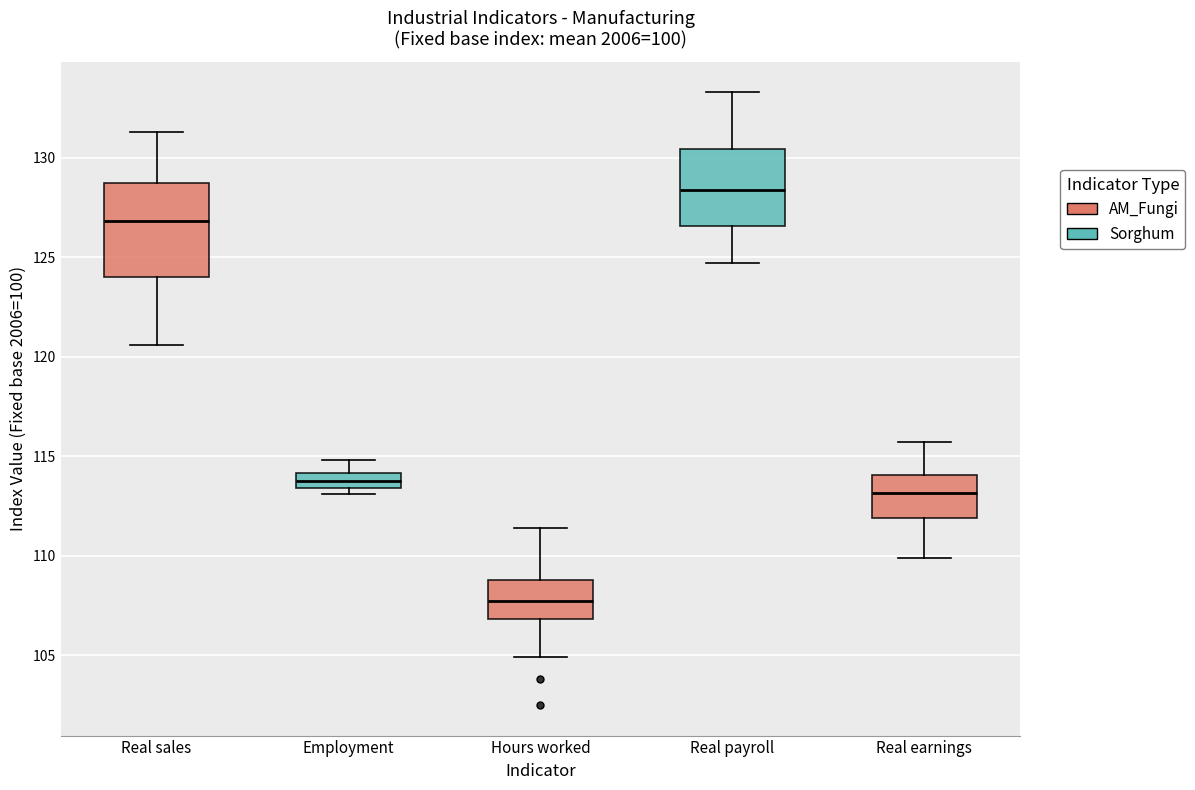

Reading left to right, transcribe this box plot: for each box, give where its median line is, the range the box spans, and where its two whiskers end, as read against the y-axis. The values are not printed on the chart, so give them approximately, as read against the axis.

Real sales: median 127.0, box 124.0 to 128.5, whiskers 120.5 to 131.5
Employment: median 114.0 (inside the box), box 113.5 to 114.0, whiskers 113.0 to 115.0
Hours worked: median 108.0, box 107.0 to 109.0, whiskers 105.0 to 111.5
Real payroll: median 128.5, box 126.5 to 130.5, whiskers 124.5 to 133.5
Real earnings: median 113.0, box 112.0 to 114.0, whiskers 110.0 to 115.5